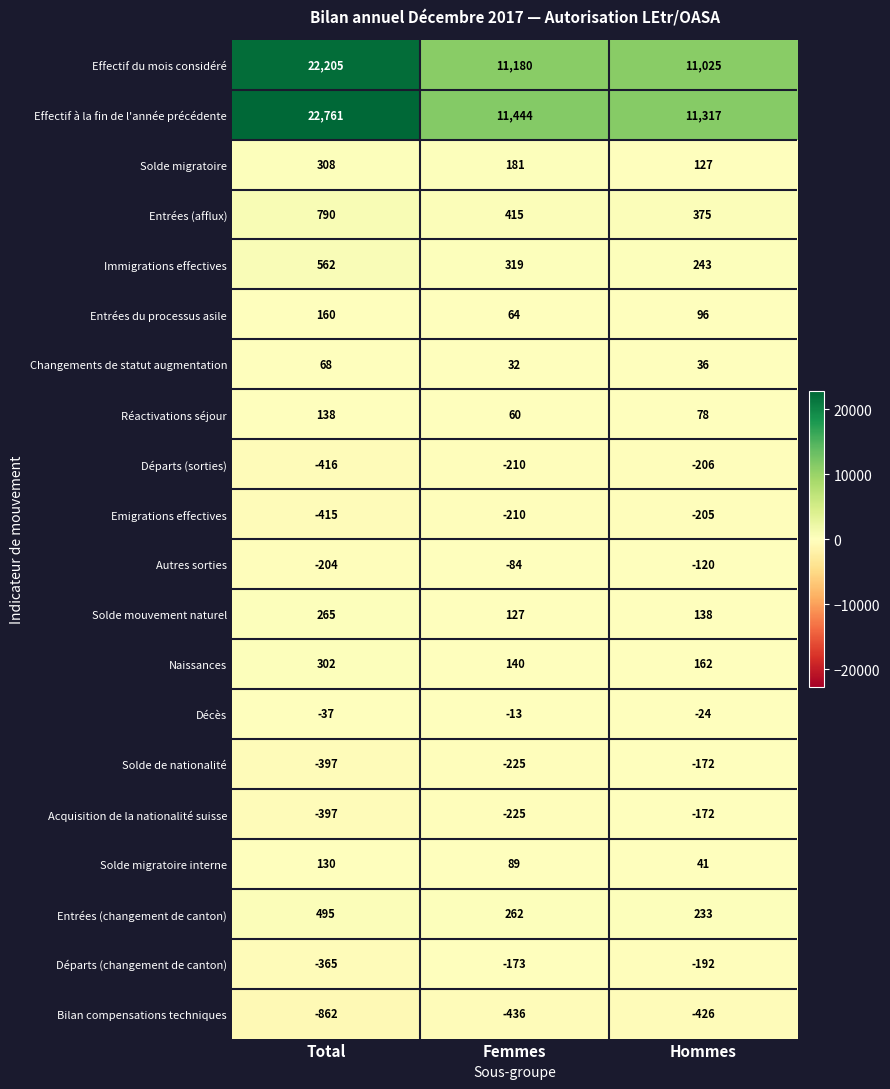

True or false: Emigrations effectives has a value of -210 at Femmes.

True